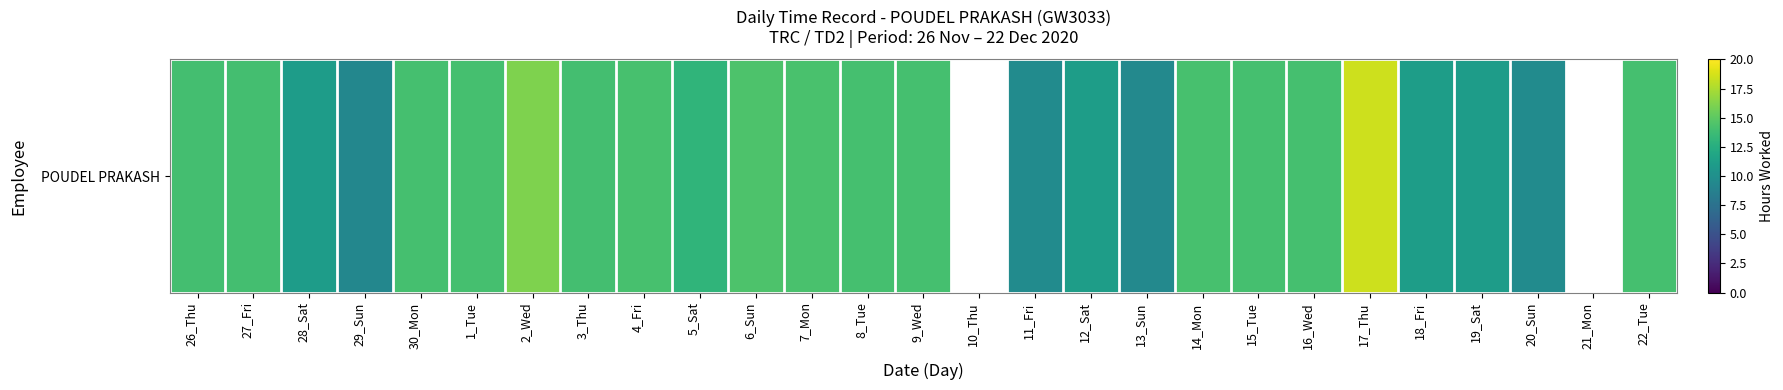

What is the sum of the values at 22_Tue and 11_Fri?

23.8